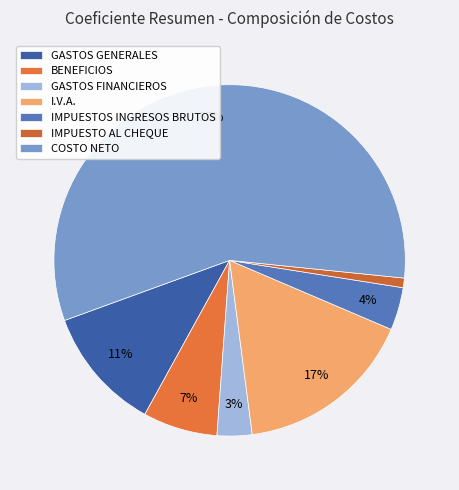

Does any single category account for the majority?

Yes